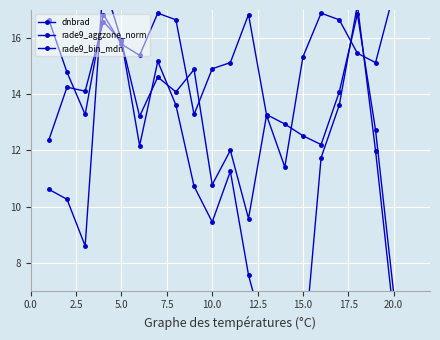

Is the value of rade9_aggzone_norm at 12.5 greater than the value of dnbrad at 13?

Yes